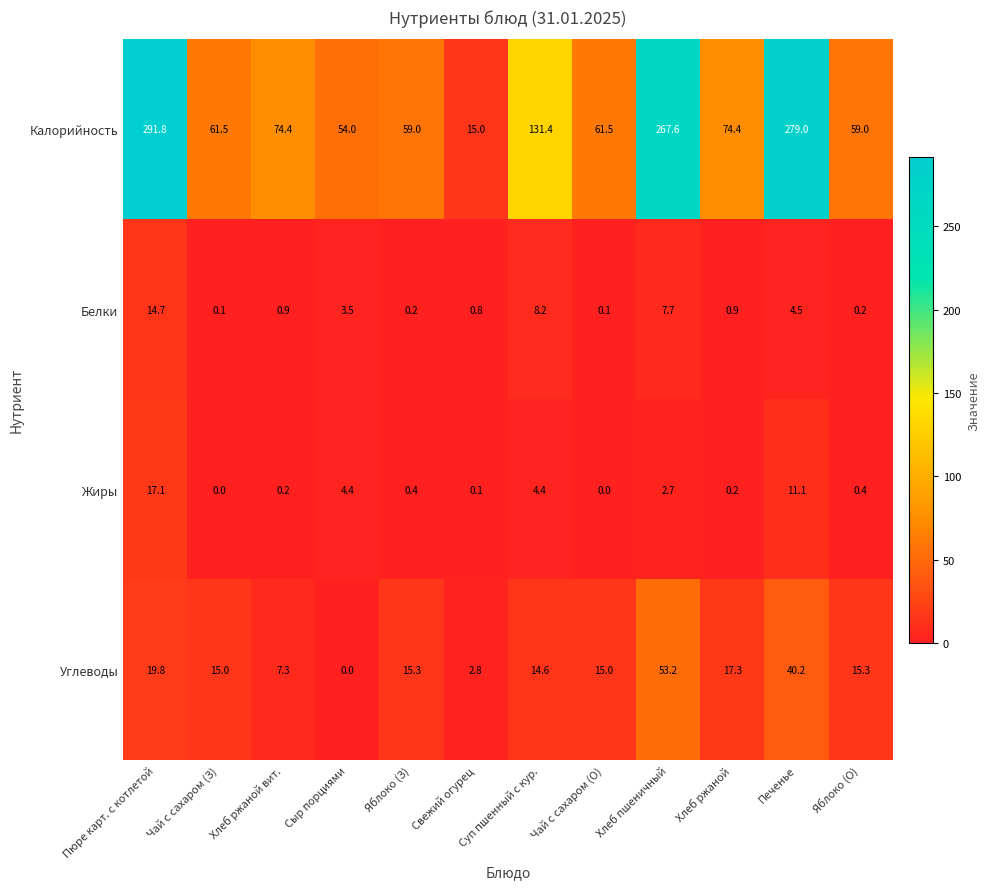

Read the Белки value at Сыр порциями.

3.5